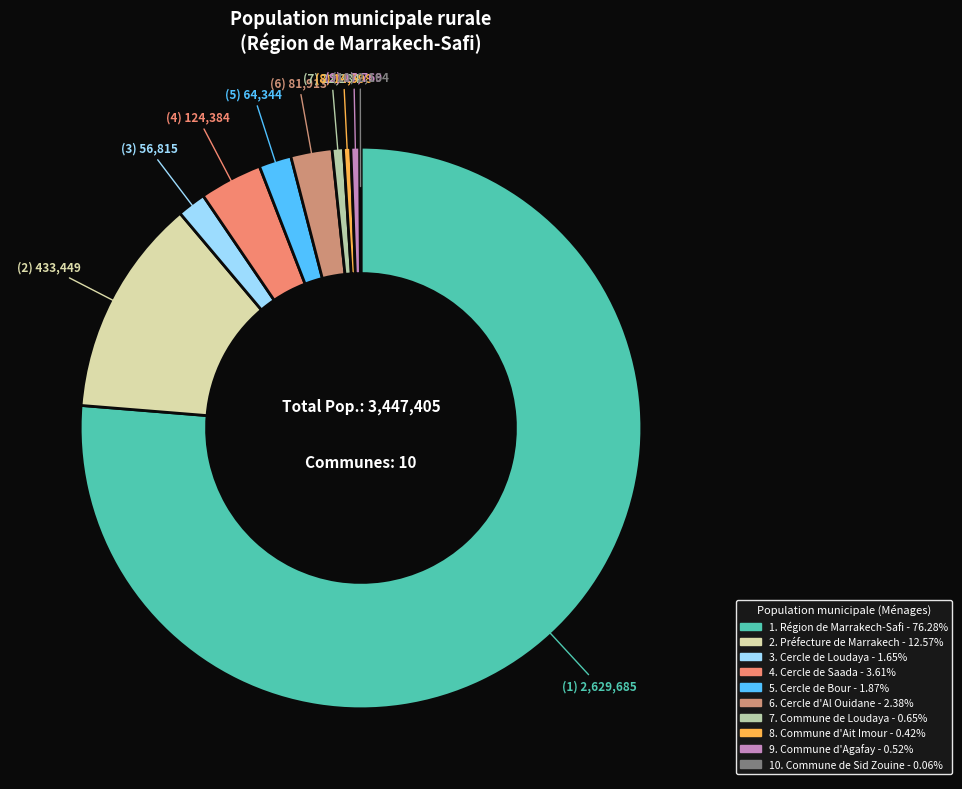

How many segments does this pie chart have?

10